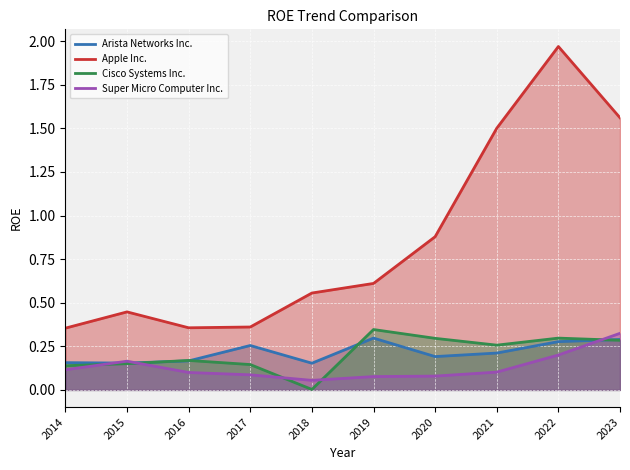

The Apple Inc. series shows 0.4 at 2016. True or false?

True